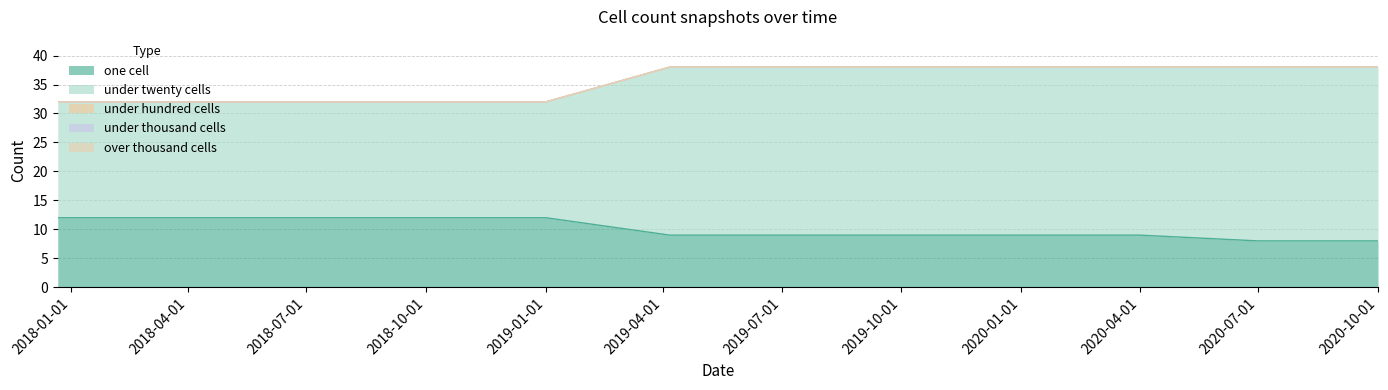

Reading left to right, extract all data points from this chart.

one_cell: 12	12	12	12	12	9	9	9	9	9	8	8
under_twenty_cells: 20	20	20	20	20	29	29	29	29	29	30	30
under_hundred_cells: 0	0	0	0	0	0	0	0	0	0	0	0
under_thousand_cells: 0	0	0	0	0	0	0	0	0	0	0	0
over_thousand_cells: 0	0	0	0	0	0	0	0	0	0	0	0